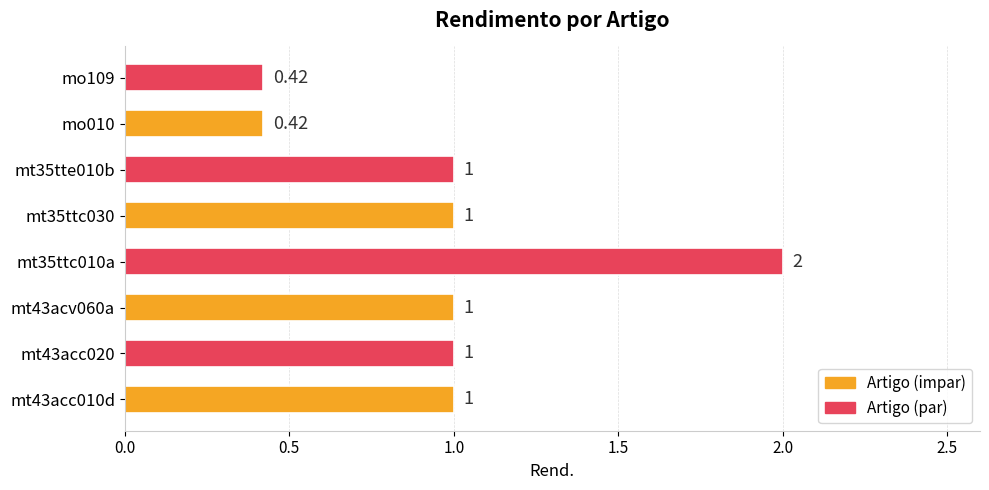

Approximately how many times larger is the value at mt43acc010d compared to mt43acv060a?

1.0